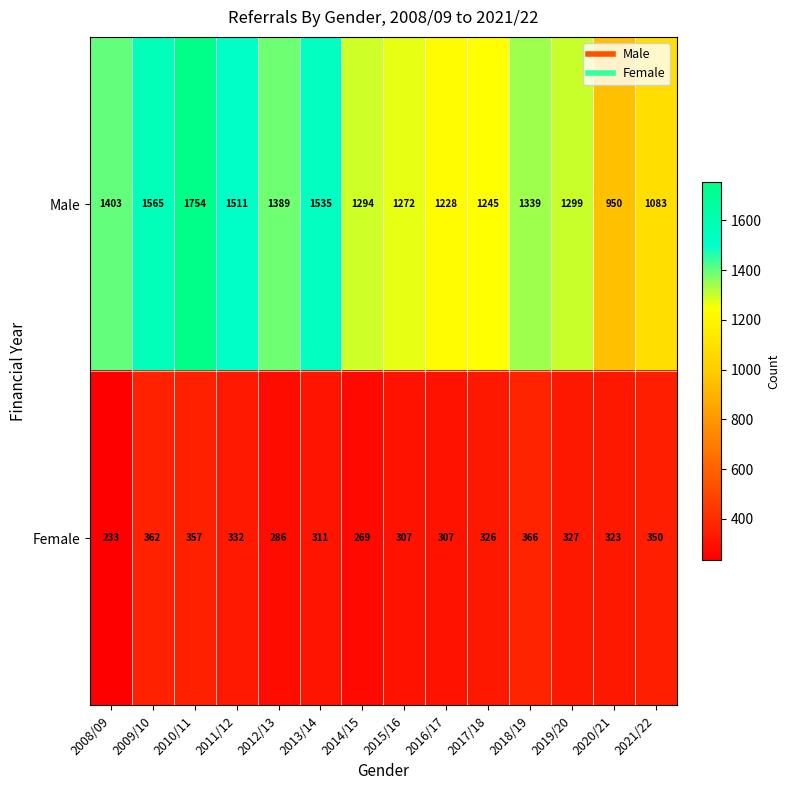

At which category is the sum across all series the highest?

2010/11